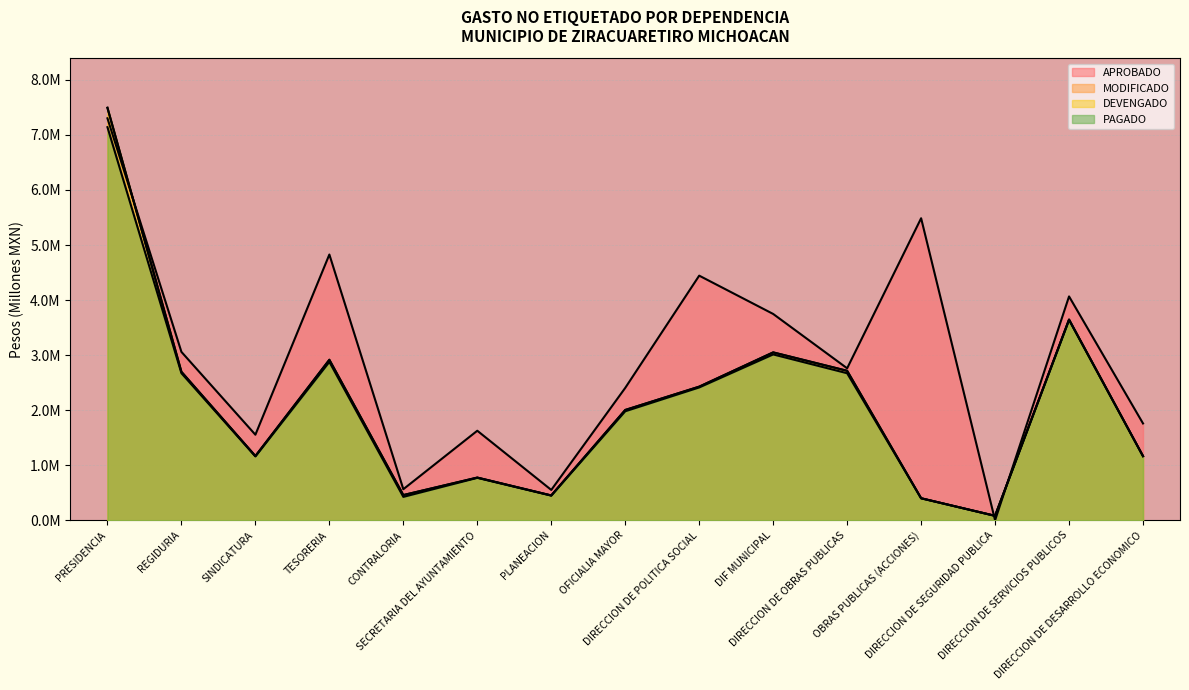

Reading left to right, what are all the values shown in this chart?

APROBADO: PRESIDENCIA=7.3	REGIDURIA=3.1	SINDICATURA=1.6	TESORERIA=4.8	CONTRALORIA=0.6	SECRETARIA DEL AYUNTAMIENTO=1.6	PLANEACION=0.6	OFICIALIA MAYOR=2.4	DIRECCION DE POLITICA SOCIAL=4.4	DIF MUNICIPAL=3.7	DIRECCION DE OBRAS PUBLICAS=2.8	OBRAS PUBLICAS (ACCIONES)=5.5	DIRECCION DE SEGURIDAD PUBLICA=0.0	DIRECCION DE SERVICIOS PUBLICOS=4.1	DIRECCION DE DESARROLLO ECONOMICO=1.8
MODIFICADO: PRESIDENCIA=7.5	REGIDURIA=2.7	SINDICATURA=1.2	TESORERIA=2.9	CONTRALORIA=0.5	SECRETARIA DEL AYUNTAMIENTO=0.8	PLANEACION=0.5	OFICIALIA MAYOR=2.0	DIRECCION DE POLITICA SOCIAL=2.4	DIF MUNICIPAL=3.0	DIRECCION DE OBRAS PUBLICAS=2.7	OBRAS PUBLICAS (ACCIONES)=0.4	DIRECCION DE SEGURIDAD PUBLICA=0.1	DIRECCION DE SERVICIOS PUBLICOS=3.6	DIRECCION DE DESARROLLO ECONOMICO=1.2
DEVENGADO: PRESIDENCIA=7.5	REGIDURIA=2.7	SINDICATURA=1.2	TESORERIA=2.9	CONTRALORIA=0.5	SECRETARIA DEL AYUNTAMIENTO=0.8	PLANEACION=0.5	OFICIALIA MAYOR=2.0	DIRECCION DE POLITICA SOCIAL=2.4	DIF MUNICIPAL=3.0	DIRECCION DE OBRAS PUBLICAS=2.7	OBRAS PUBLICAS (ACCIONES)=0.4	DIRECCION DE SEGURIDAD PUBLICA=0.1	DIRECCION DE SERVICIOS PUBLICOS=3.6	DIRECCION DE DESARROLLO ECONOMICO=1.2
PAGADO: PRESIDENCIA=7.1	REGIDURIA=2.7	SINDICATURA=1.2	TESORERIA=2.9	CONTRALORIA=0.4	SECRETARIA DEL AYUNTAMIENTO=0.8	PLANEACION=0.4	OFICIALIA MAYOR=2.0	DIRECCION DE POLITICA SOCIAL=2.4	DIF MUNICIPAL=3.0	DIRECCION DE OBRAS PUBLICAS=2.7	OBRAS PUBLICAS (ACCIONES)=0.4	DIRECCION DE SEGURIDAD PUBLICA=0.1	DIRECCION DE SERVICIOS PUBLICOS=3.6	DIRECCION DE DESARROLLO ECONOMICO=1.2